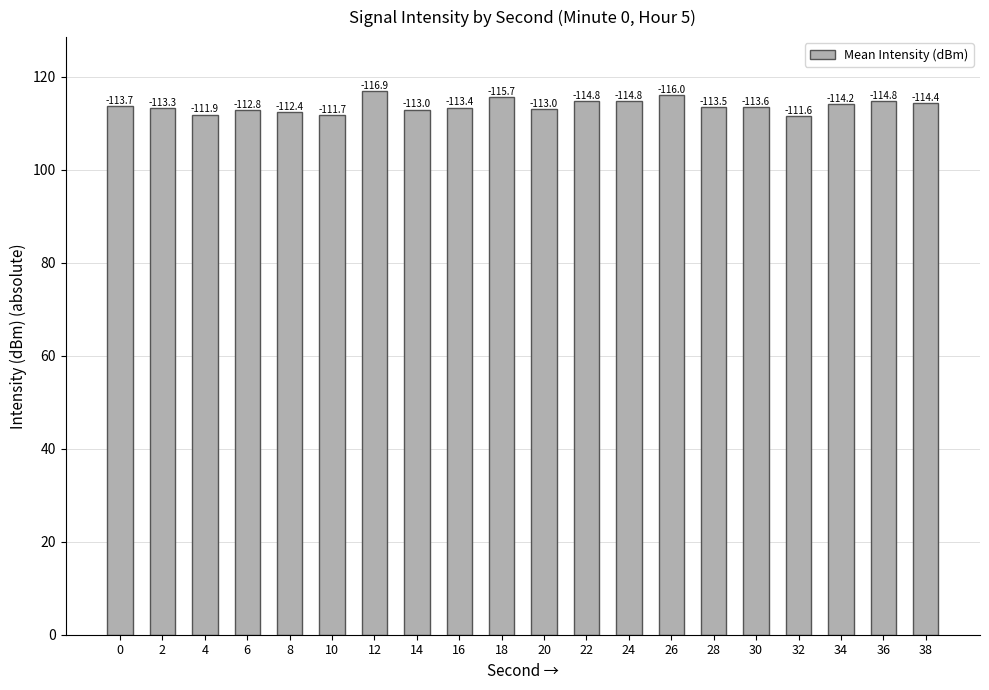

How many bars are there in total?

20